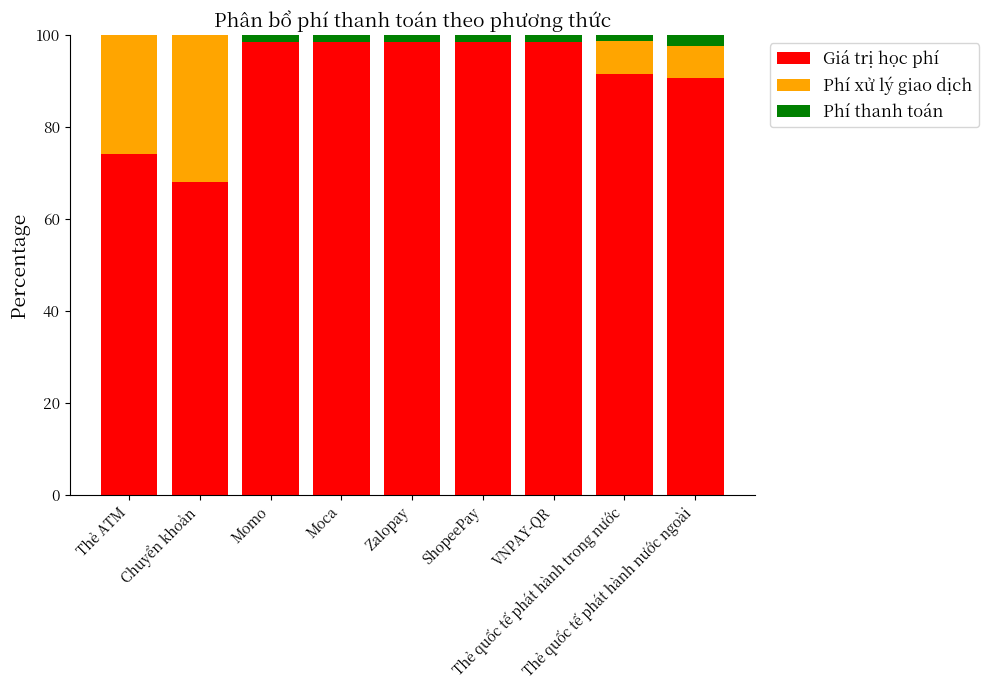

What is the maximum value for Giá trị học phí?

98.5